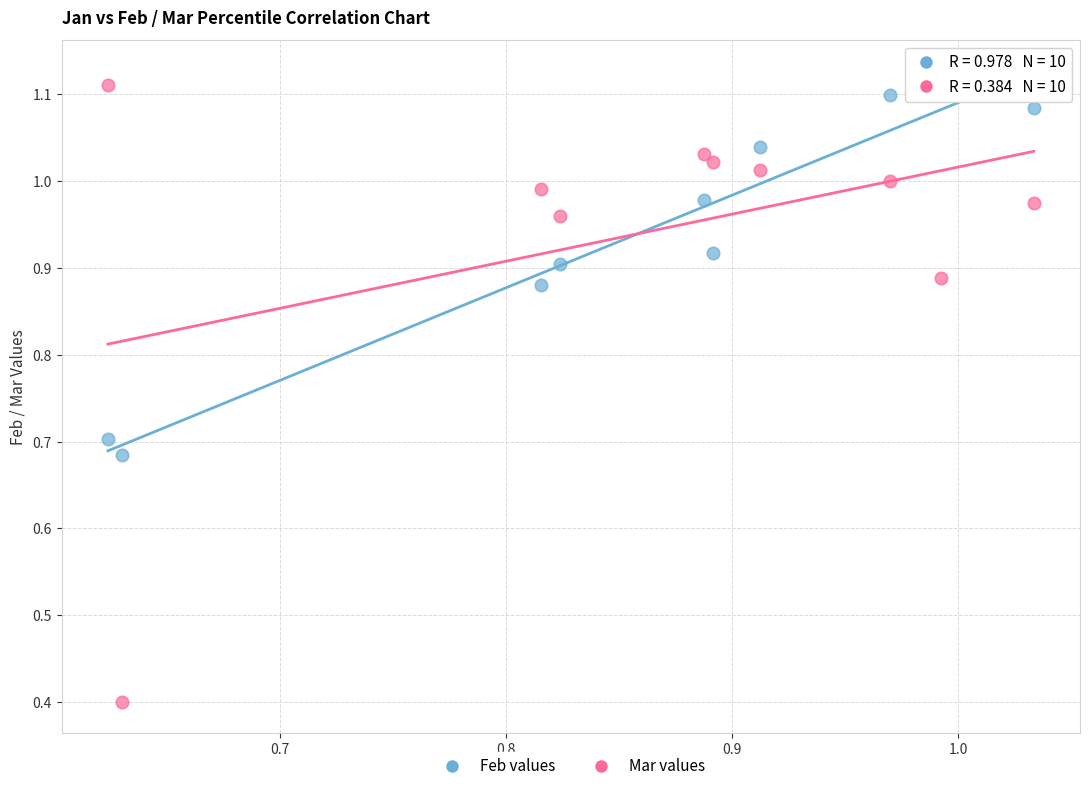

Which series contains the highest Y value?

Mar values